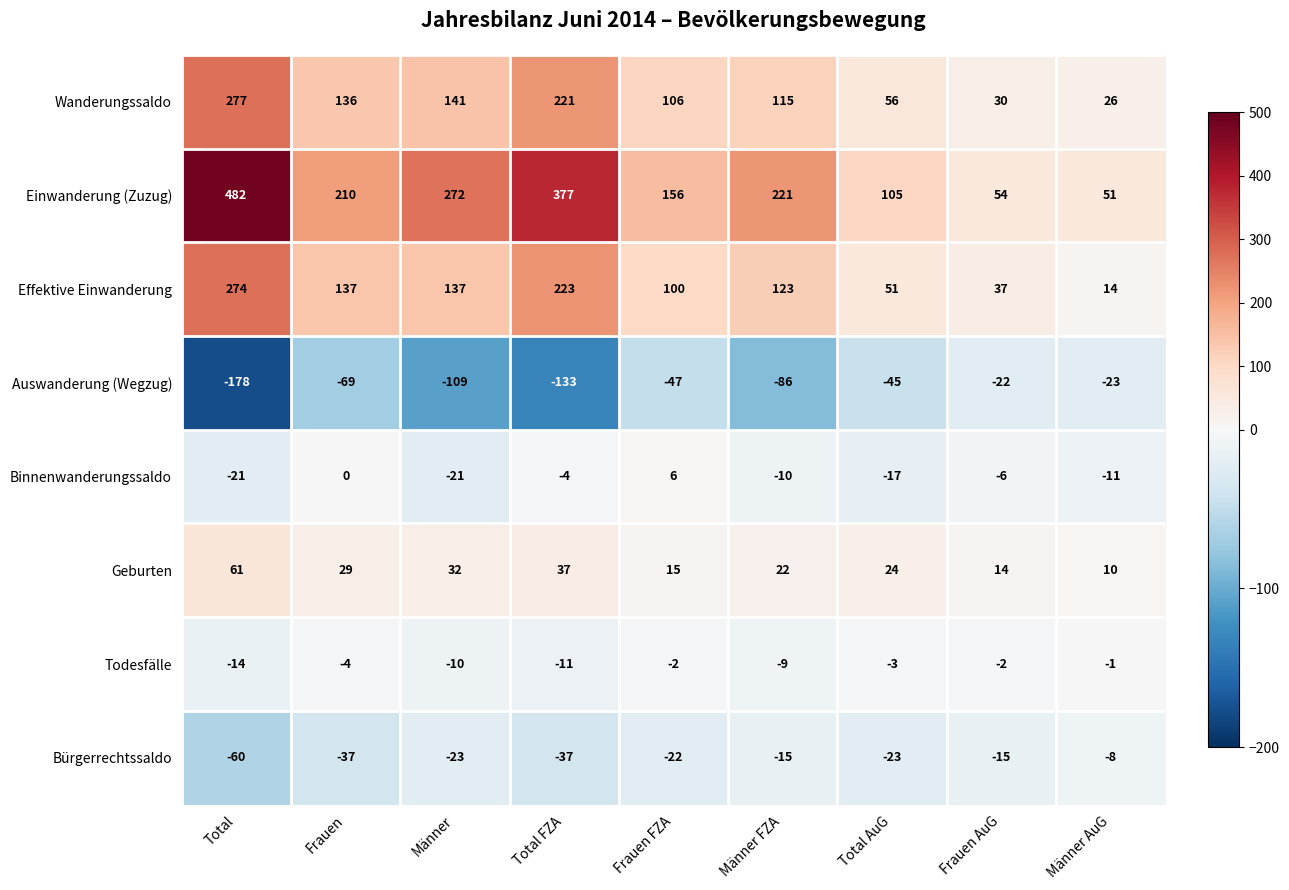

What is the difference between the maximum and minimum values in the Todesfälle series?

13